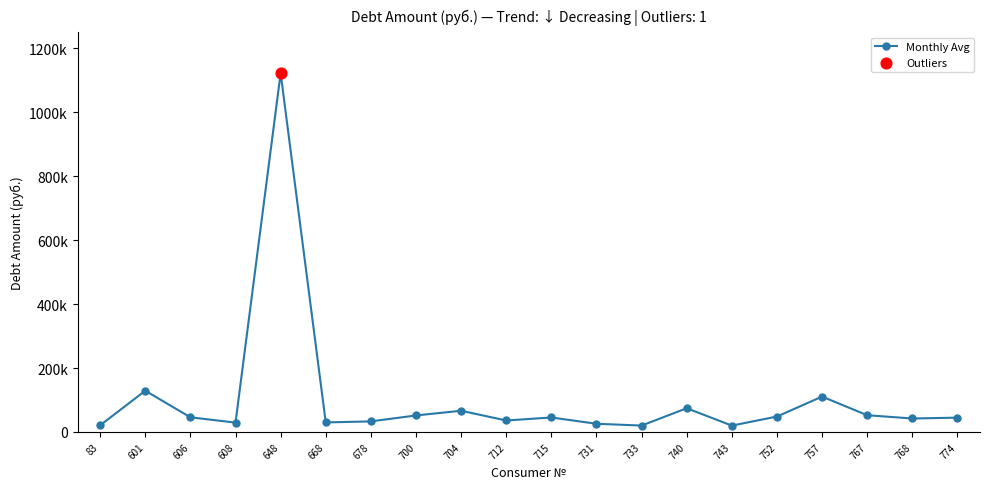

Which has a higher value, 731 or 767?

767